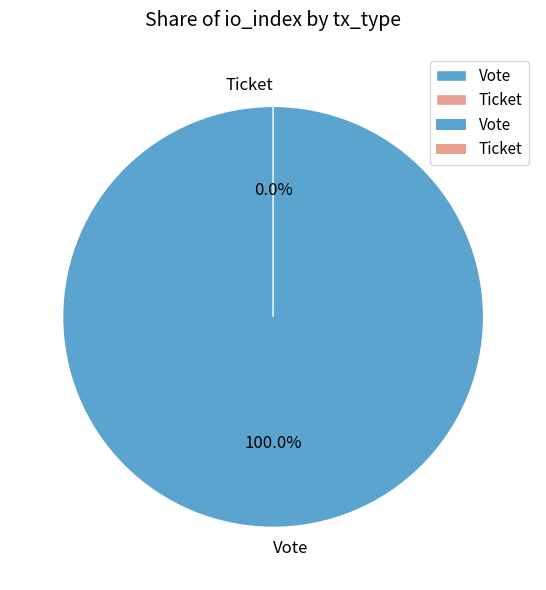

Which category has the biggest portion of the pie?

Vote